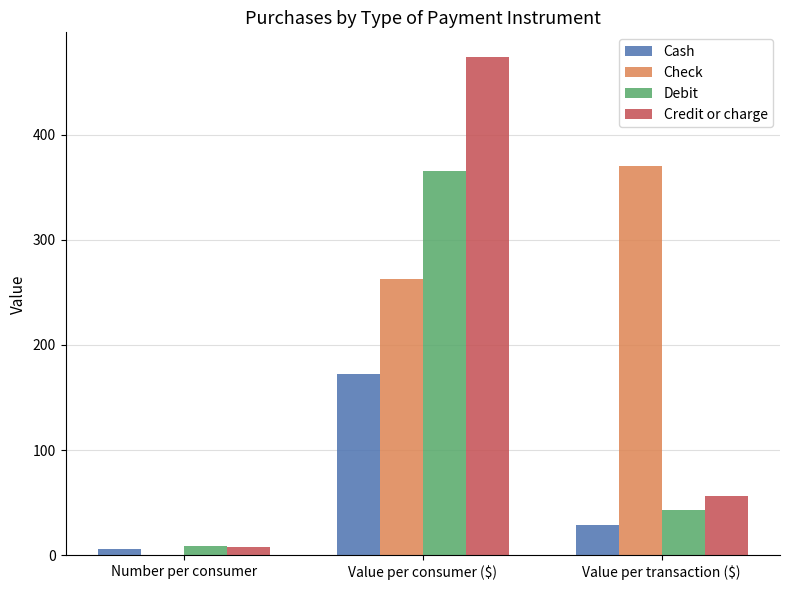

Where is Debit nearest to the value 186?

Value per transaction ($)